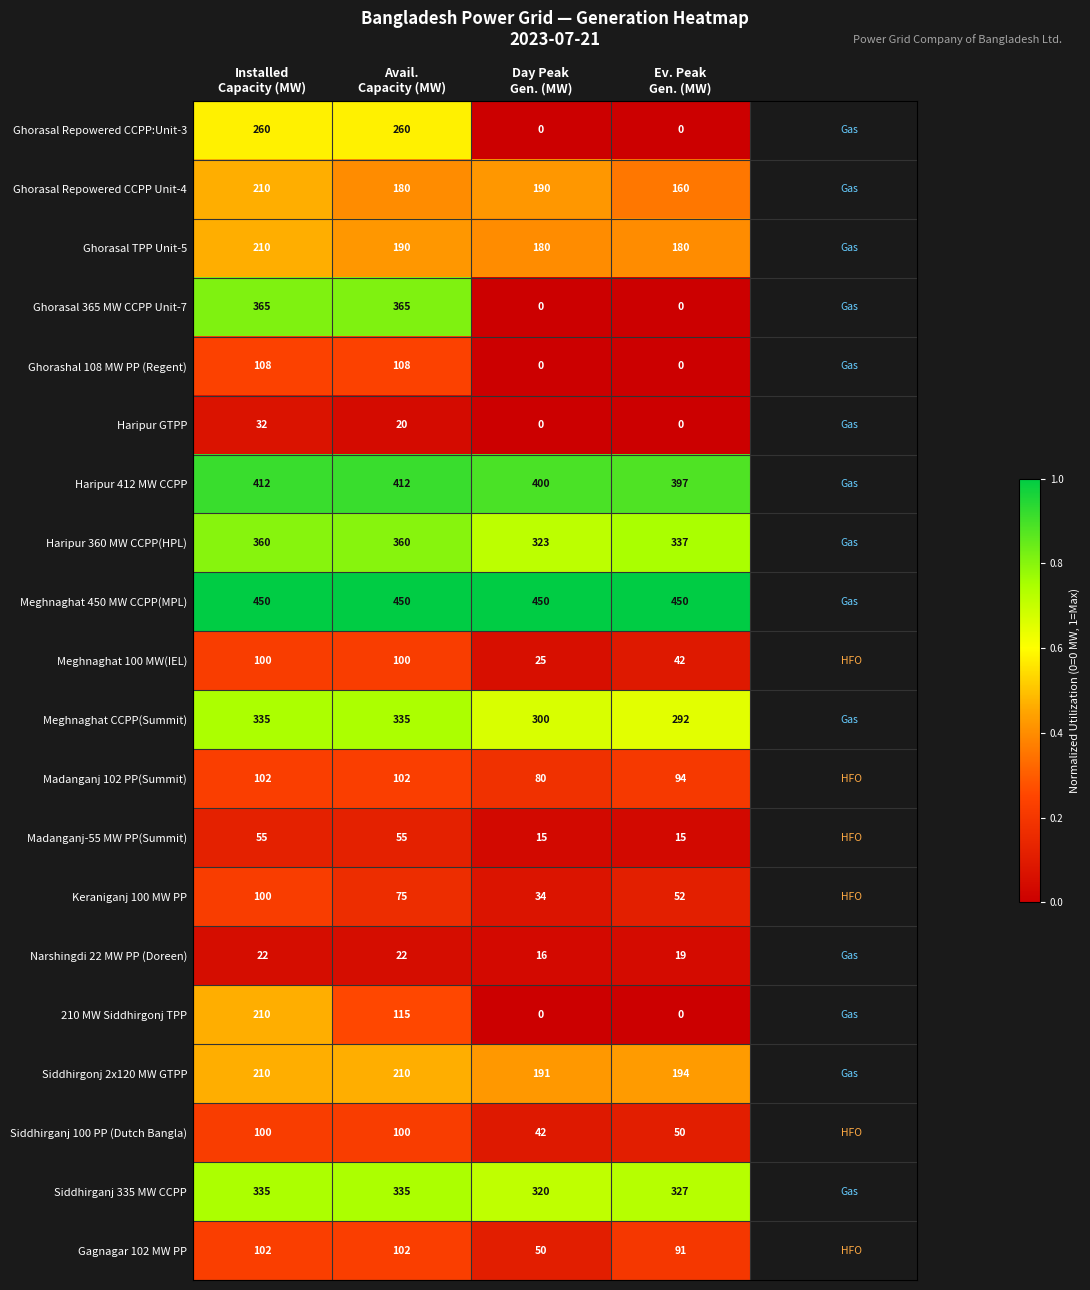

How many Madanganj 102 PP(Summit) values are between 94 and 102?

3